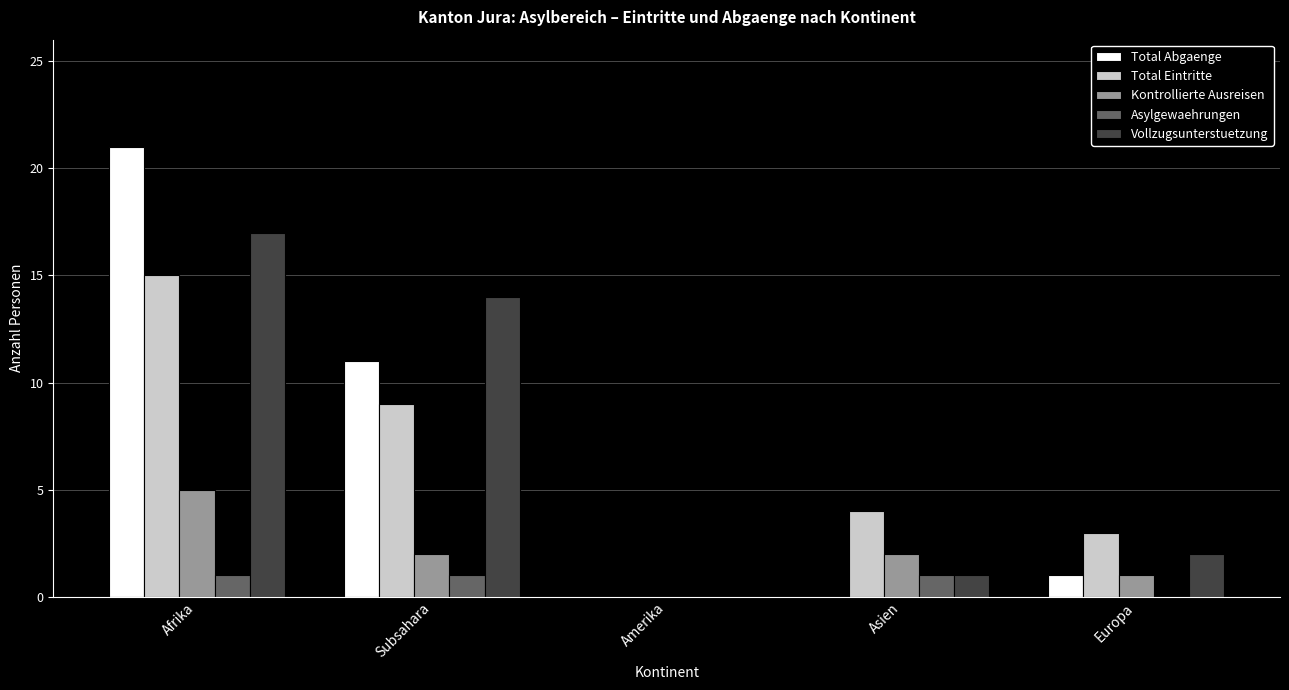

What is the sum of all Kontrollierte Ausreisen values?

10